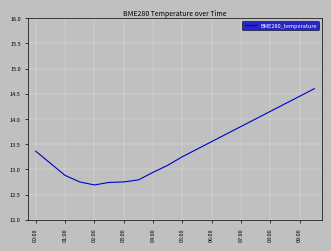

How many lines are shown in the chart?

1